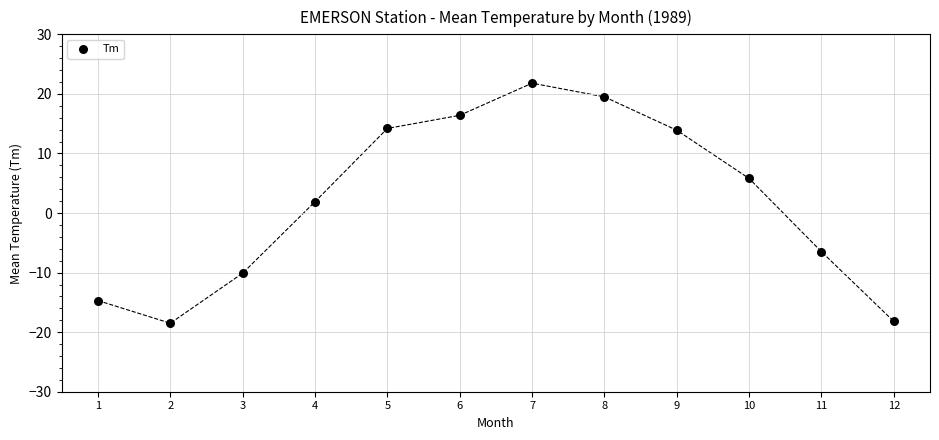

What Y value in the scatter plot is closest to 1?

1.9